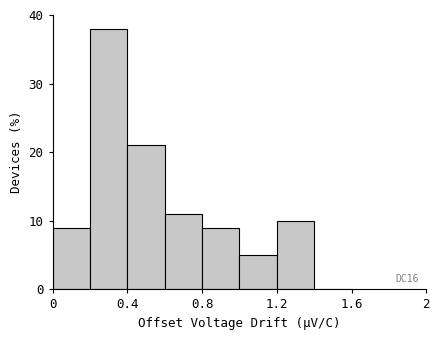

Which range on the x-axis has the tallest bar?

0.2 to 0.4